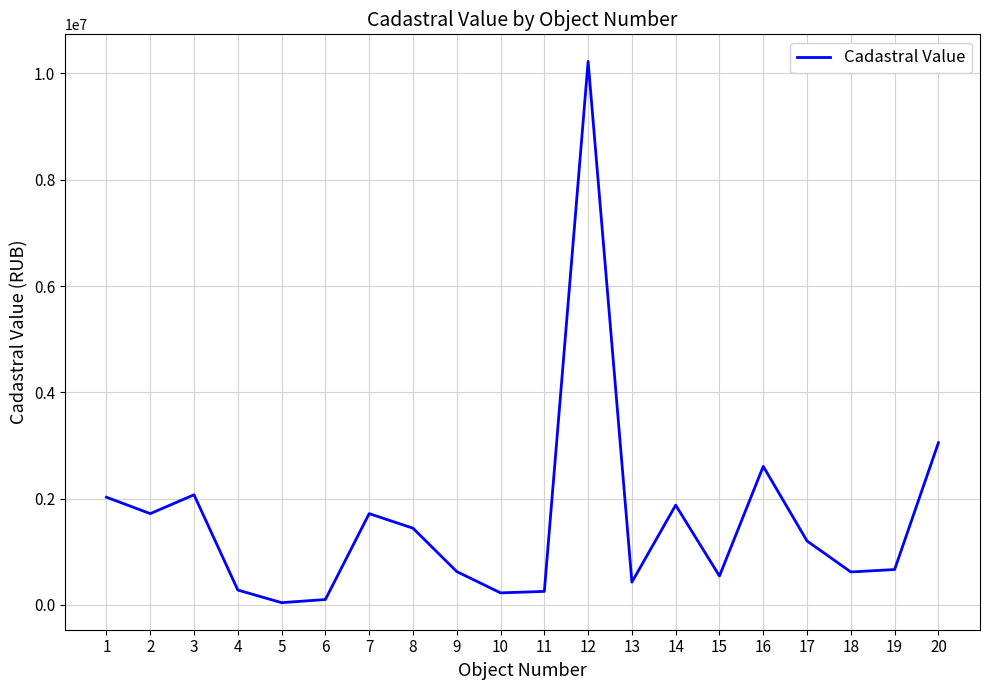

What is the smallest value displayed?

41469.6